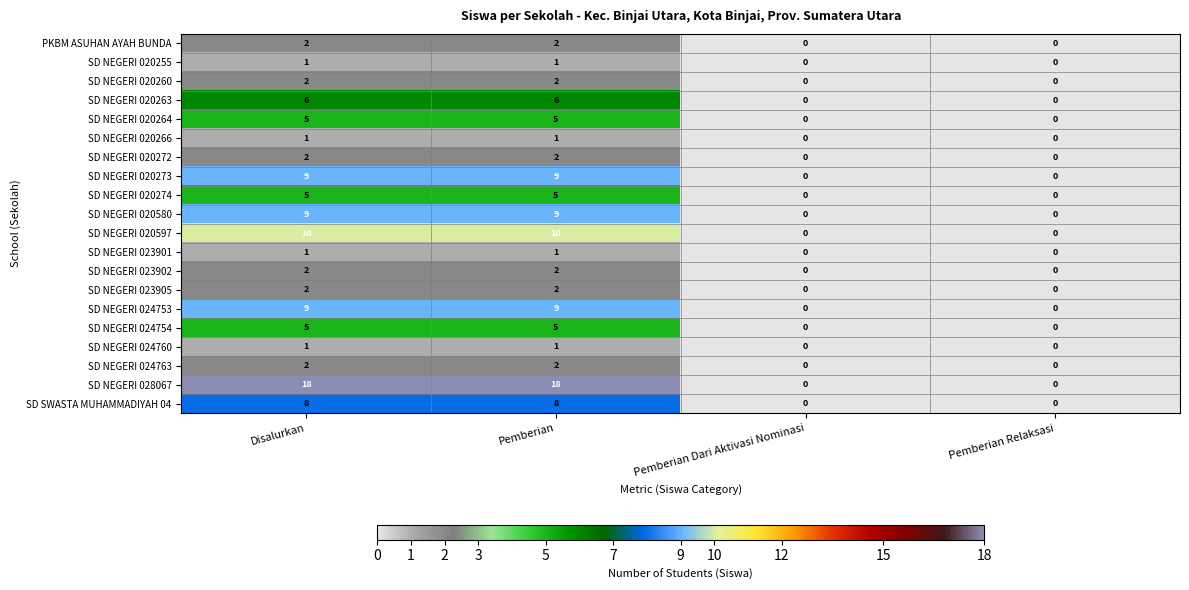

Which series has the widest spread of values?

SD NEGERI 028067